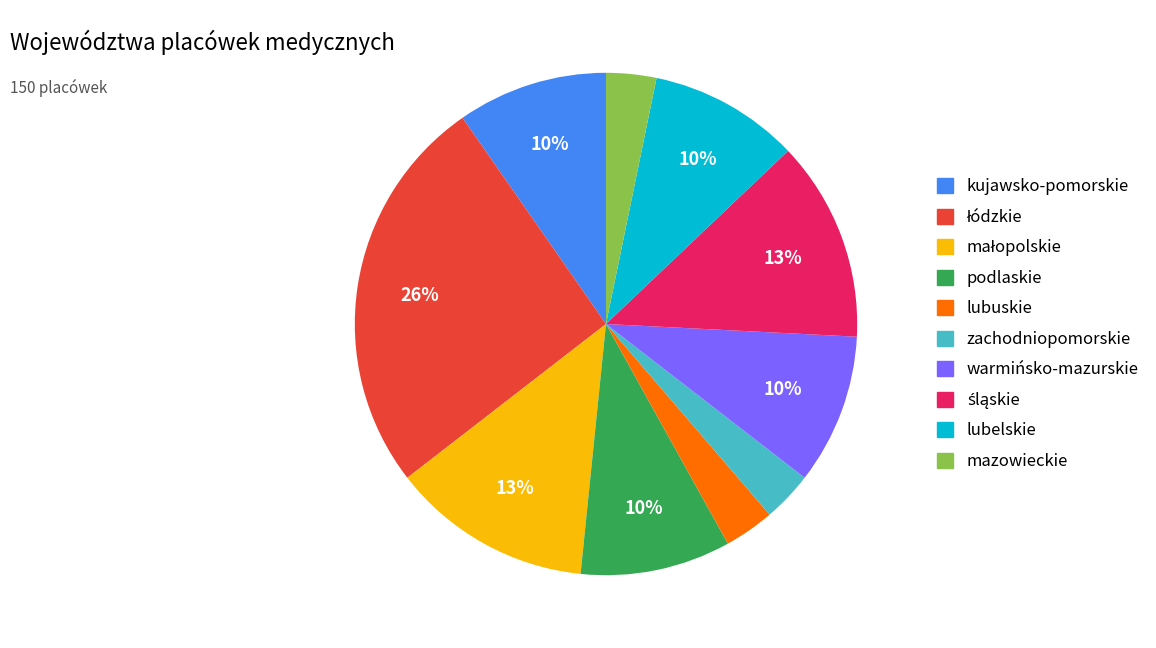

To the nearest percent, what is the combined percentage of podlaskie and zachodniopomorskie?

13%